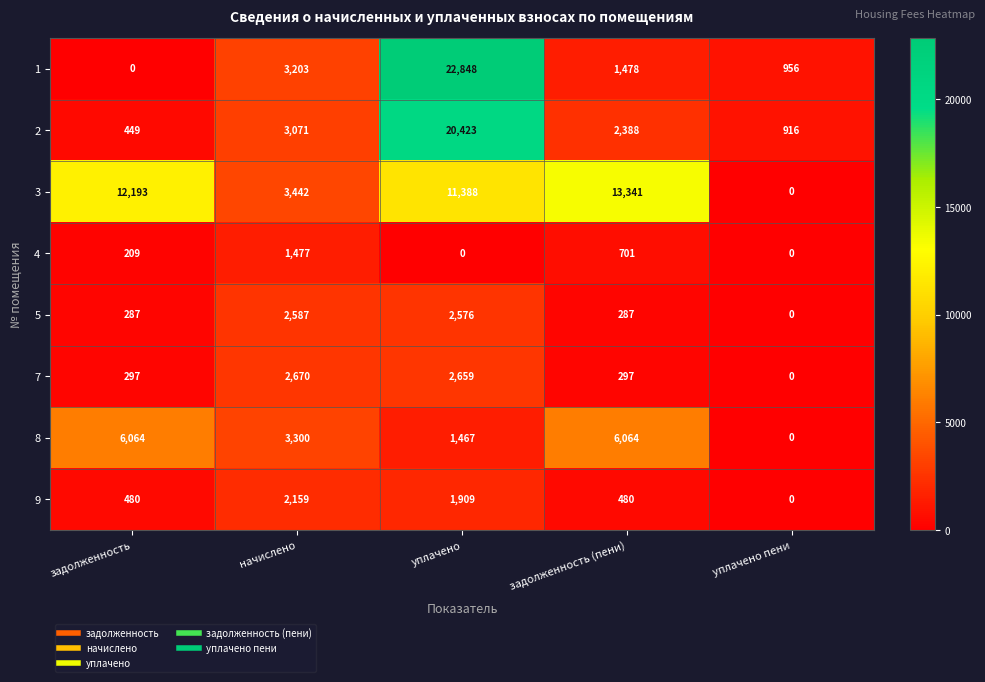

True or false: 5 has a value of 1391 at уплачено.

False